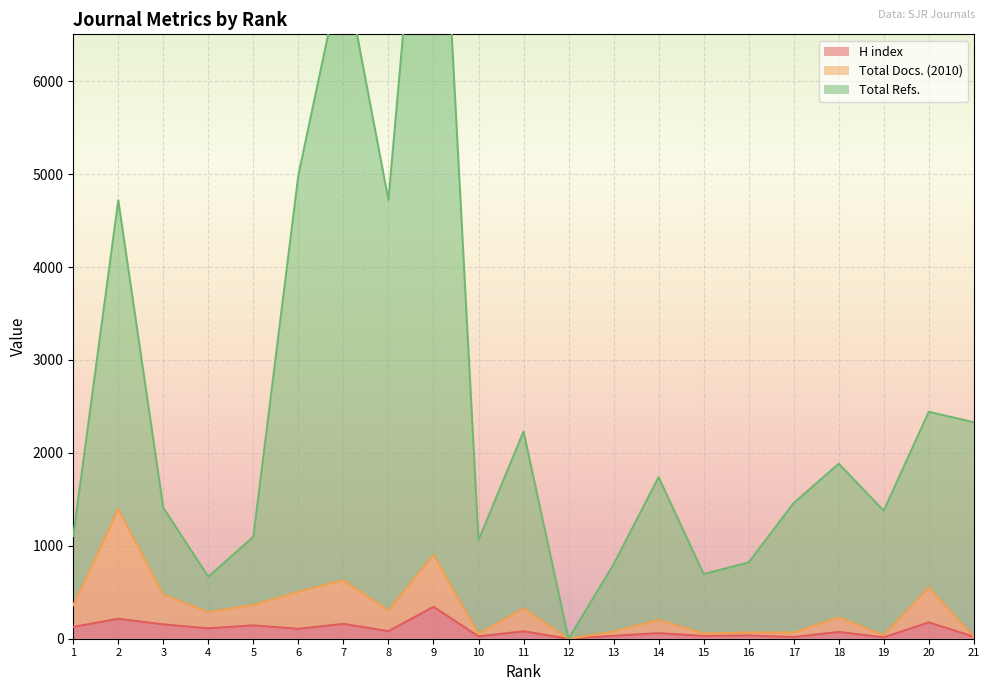

What is the total value across all series at 11?

2635